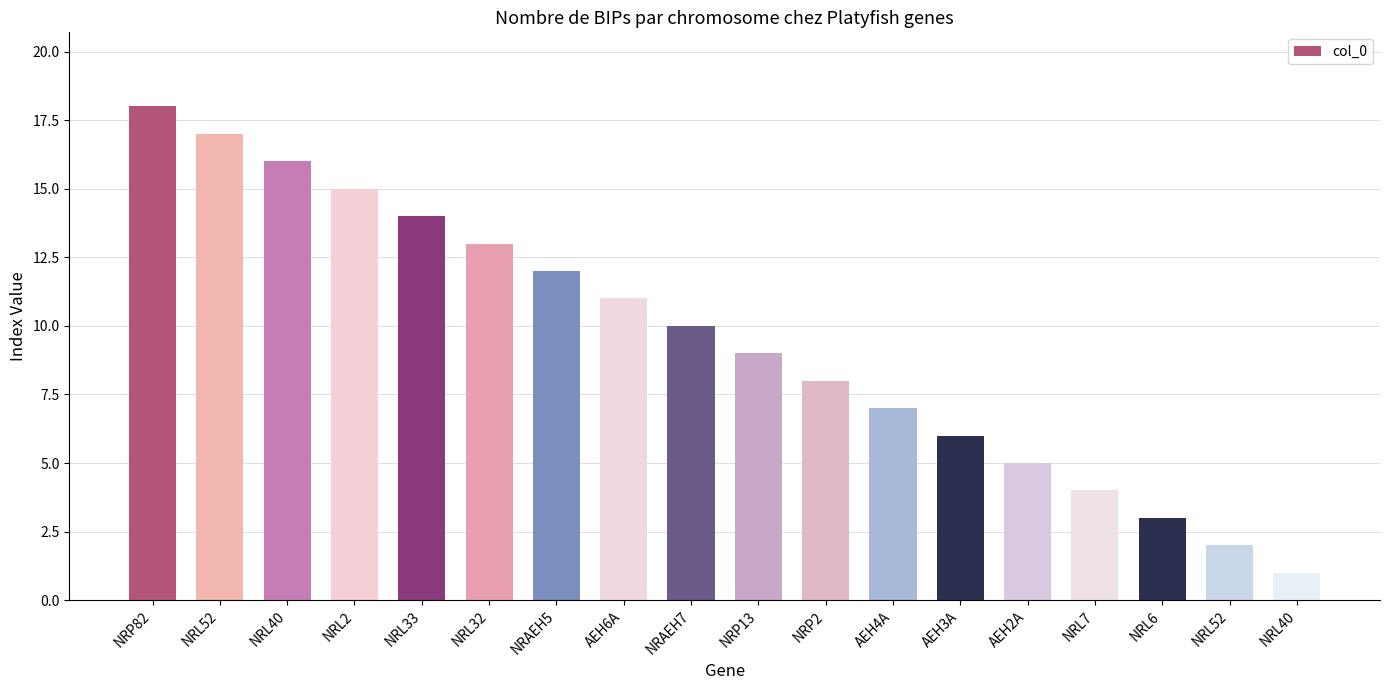

What is the greatest value displayed?

18